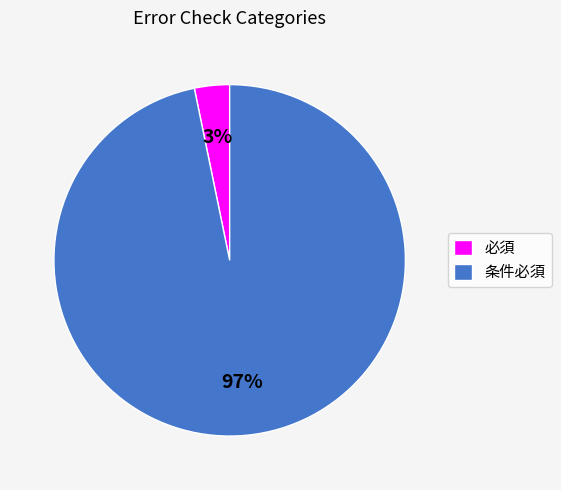

What is the majority slice?

条件必須